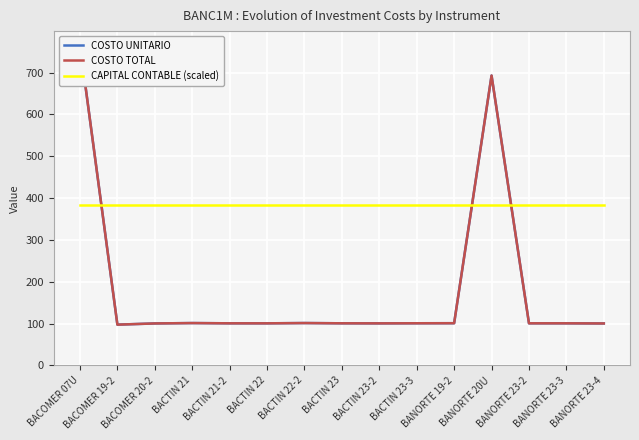

How many categories are shown in the chart?

15